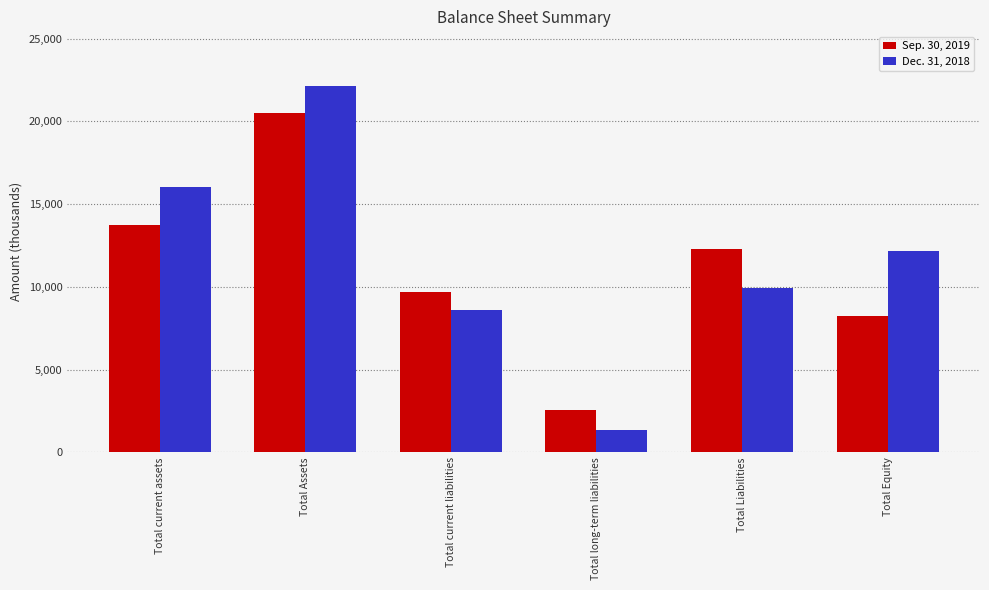

At which label is Dec. 31, 2018 closest to 11729?

Total Equity